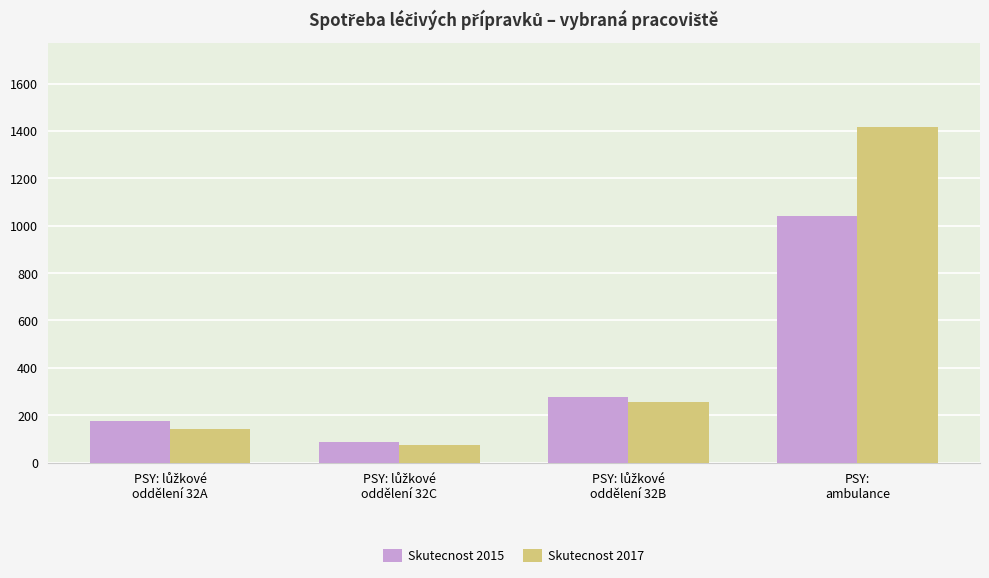

What is the maximum value shown in the chart?

1418.8